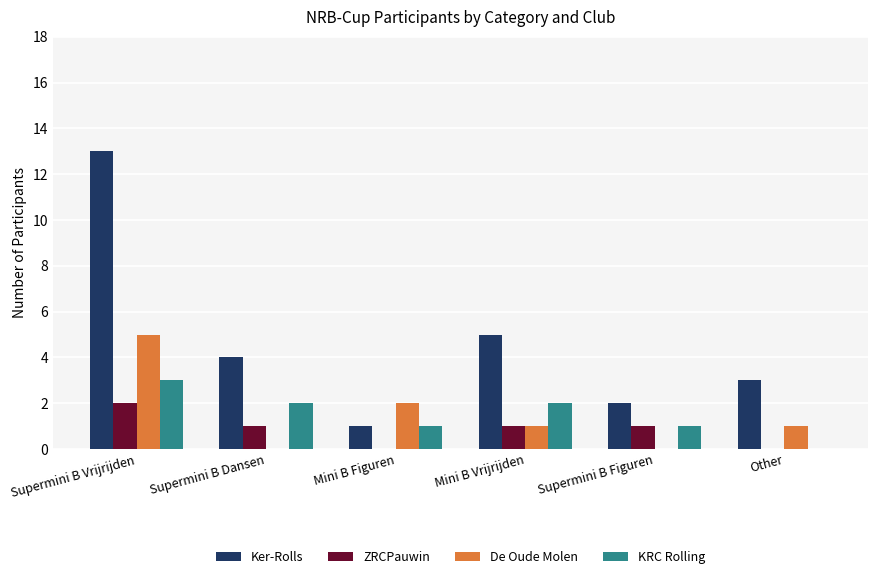

Which series changed the most between Supermini B Vrijrijden and Other?

Ker-Rolls